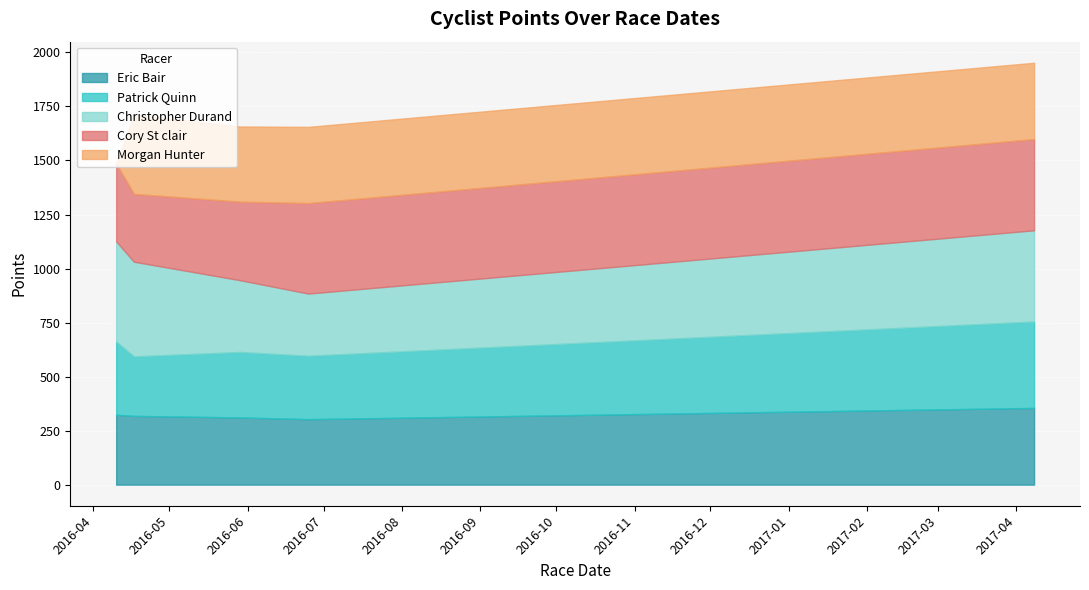

What is the lowest value of the Eric Bair series?

303.1